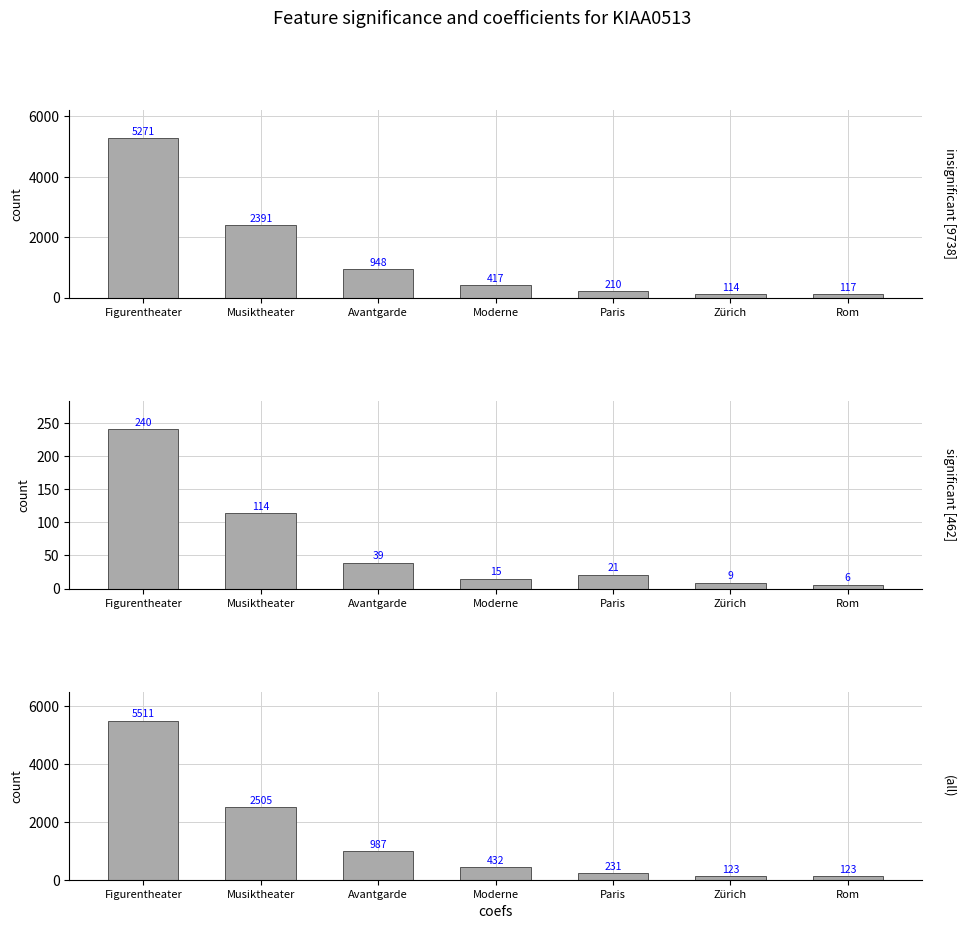

Is the value of significant [462] at Paris greater than the value of insignificant [9738] at Paris?

No